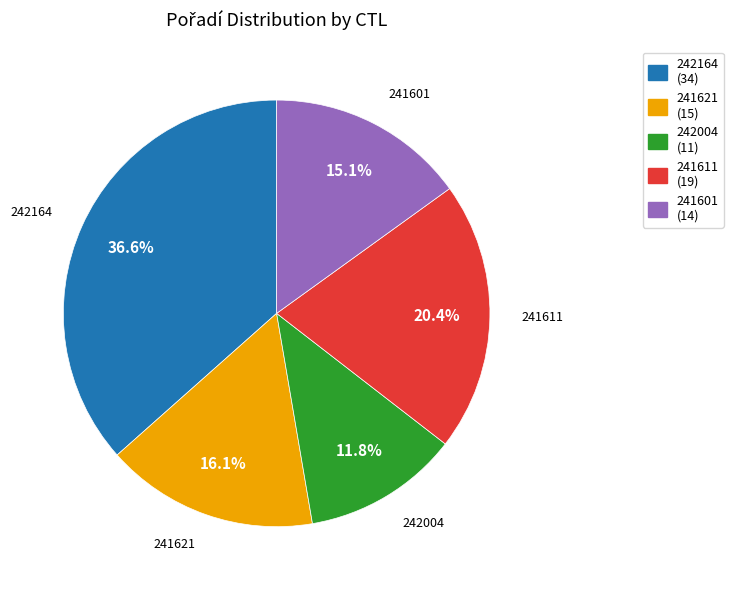

Combined, do 241611 and 241601 account for over 50%?

No